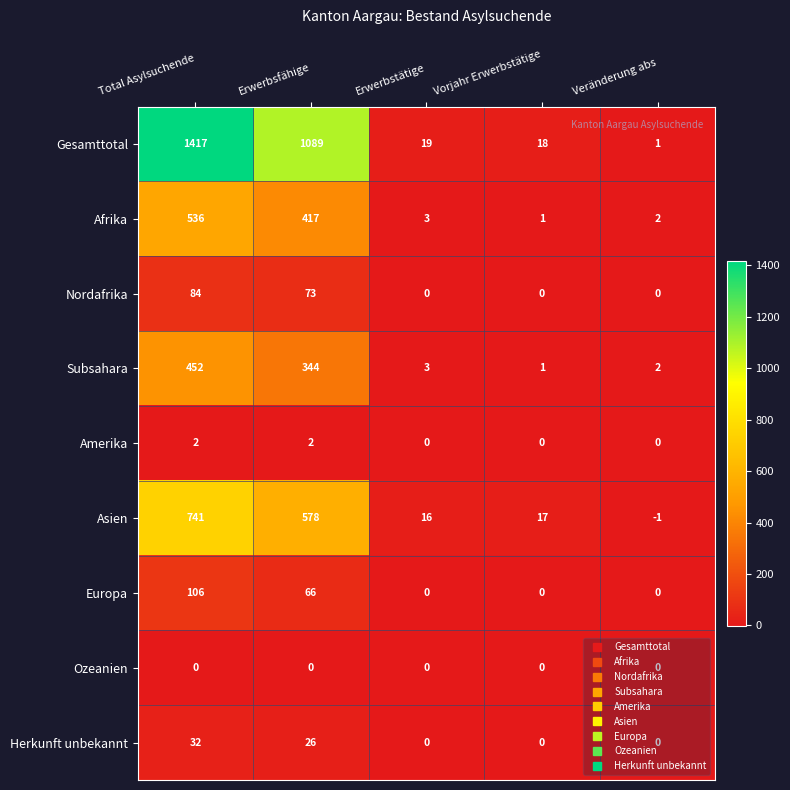

List the series in order of their peak value, lowest first.

Ozeanien, Amerika, Herkunft unbekannt, Nordafrika, Europa, Subsahara, Afrika, Asien, Gesamttotal